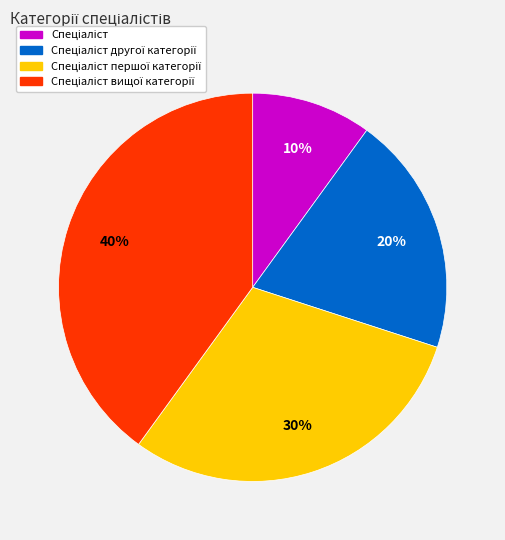

To the nearest percent, what is the difference between the largest and smallest slice percentages?

30%